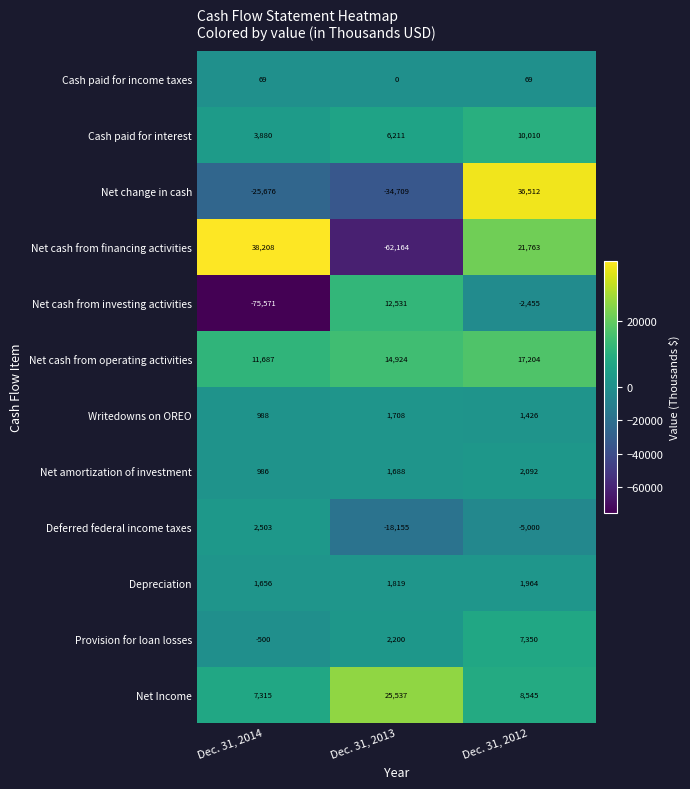

How many negative values does the Net cash from investing activities series have?

2